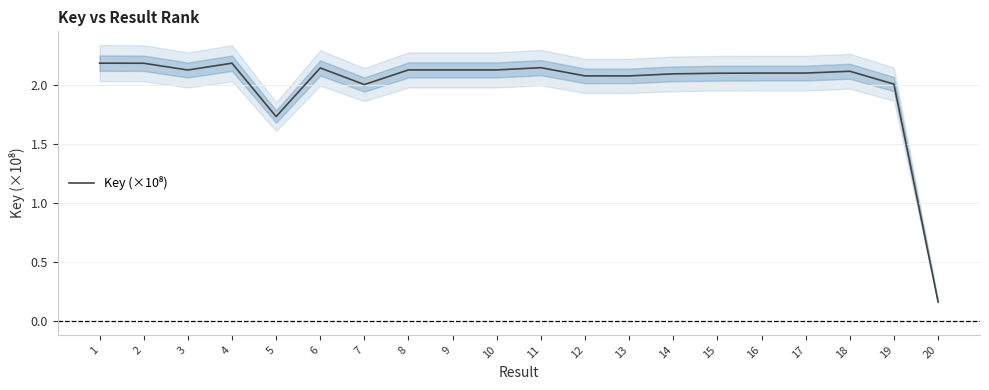

Reading left to right, extract all data points from this chart.

2.2	2.2	2.1	2.2	1.7	2.1	2.0	2.1	2.1	2.1	2.1	2.1	2.1	2.1	2.1	2.1	2.1	2.1	2.0	0.2